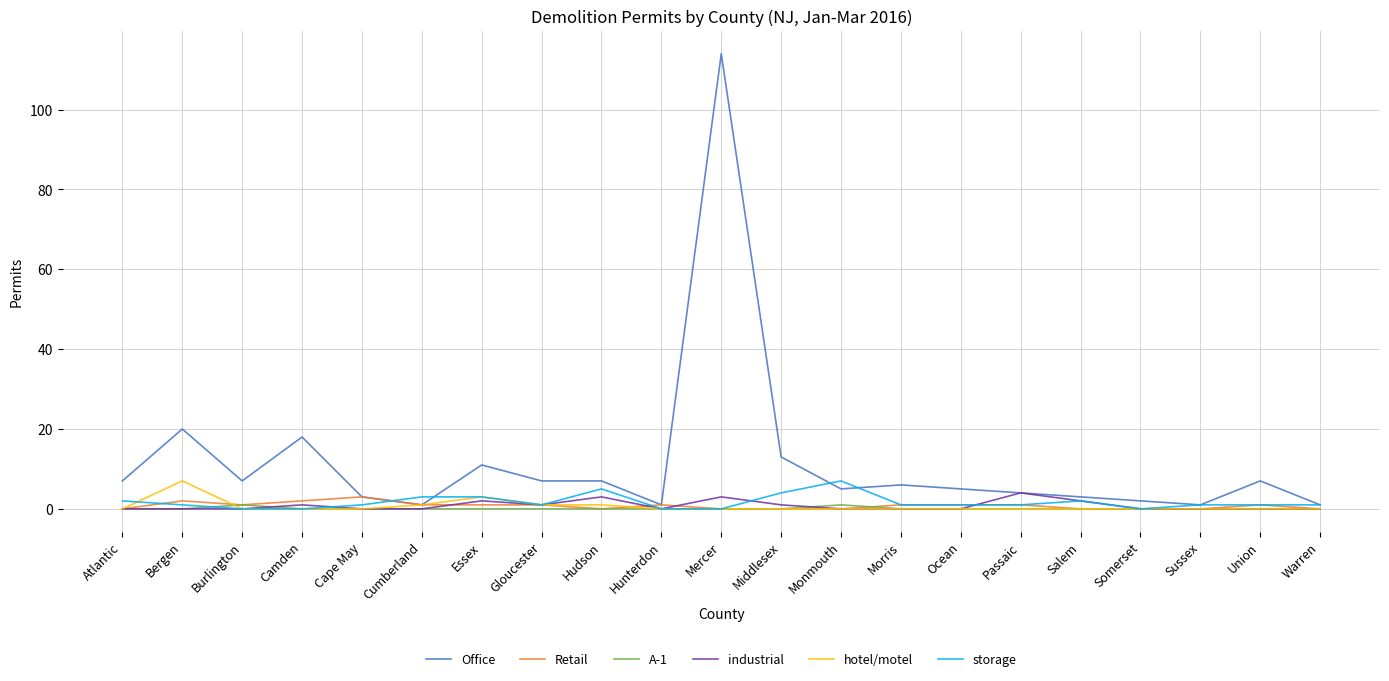

True or false: Retail has a value of 0 at Somerset.

True